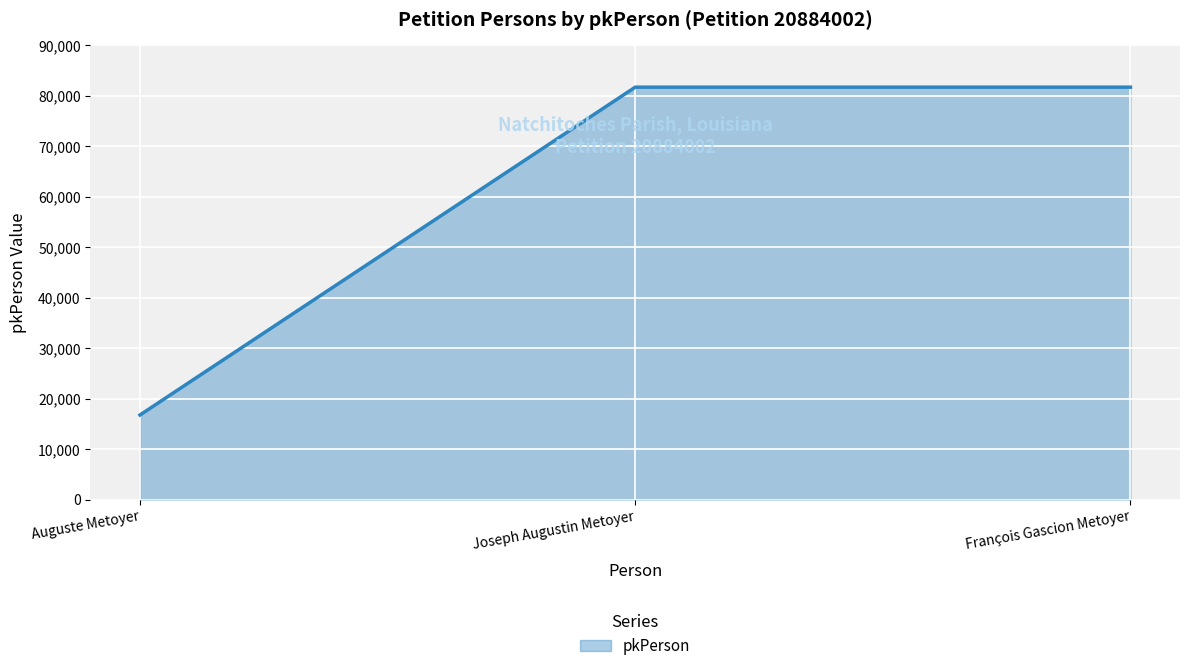

Reading right to left, what are all the values shown in this chart?

François Gascion Metoyer=81652	Joseph Augustin Metoyer=81651	Auguste Metoyer=16737